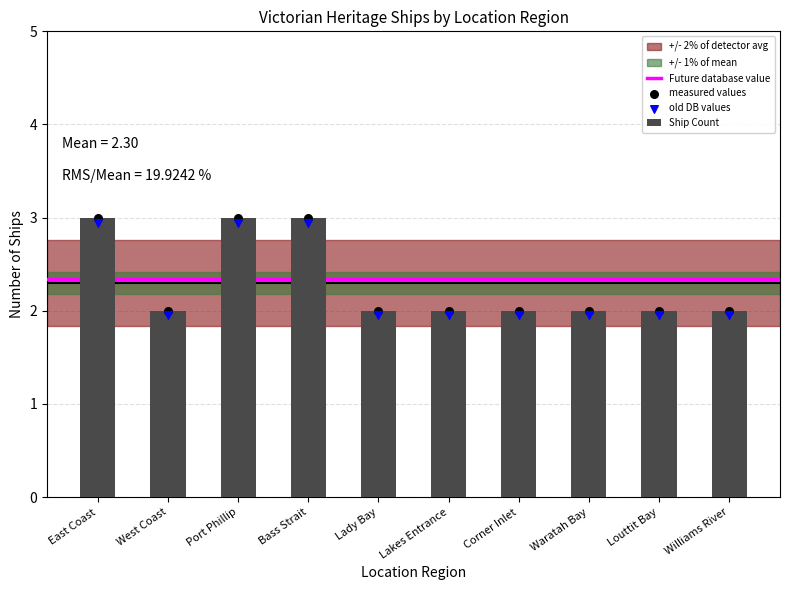

What is the ratio of the value at Corner Inlet to the value at Bass Strait?

0.7